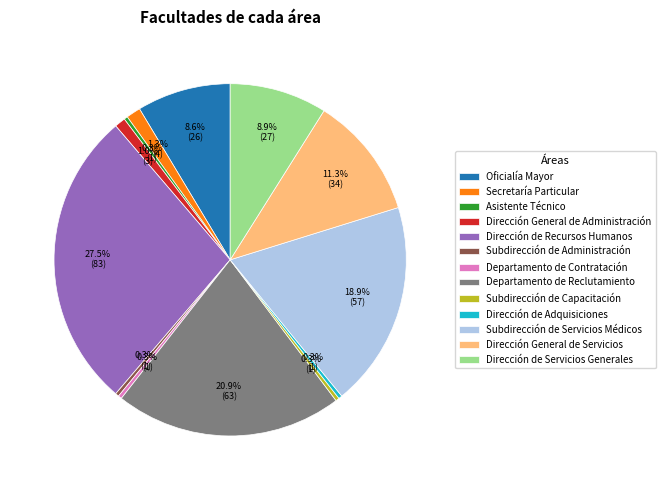

Is it true that Secretaría Particular is 1% of the pie?

True